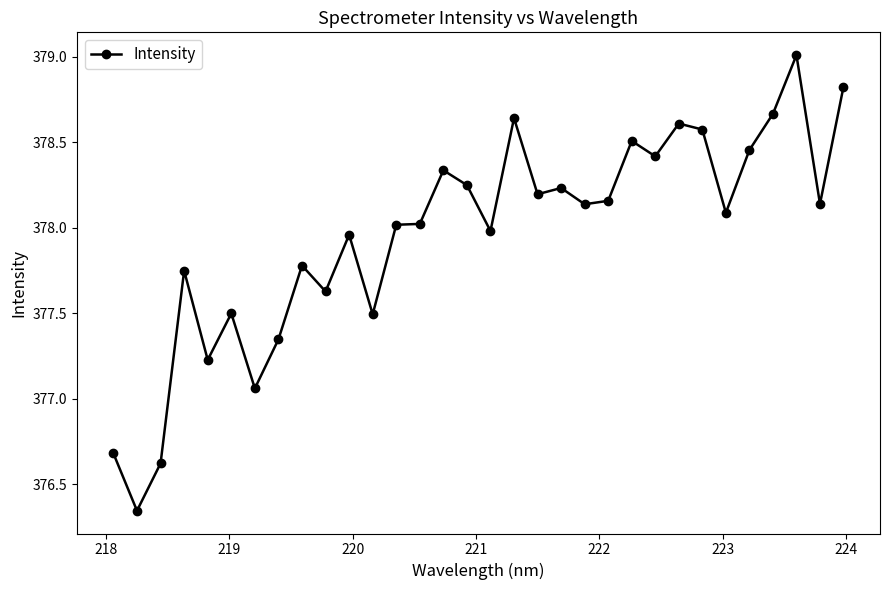

What is the difference between the second highest and minimum values?

2.5